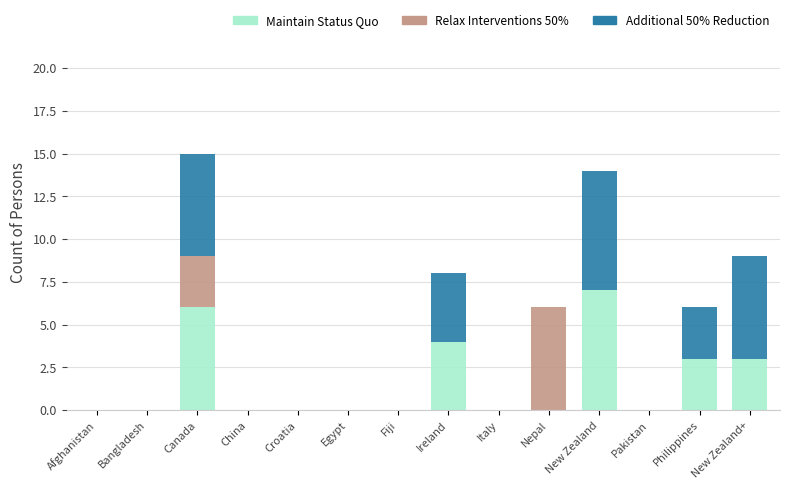

True or false: Maintain Status Quo has a value of -2 at Fiji.

False